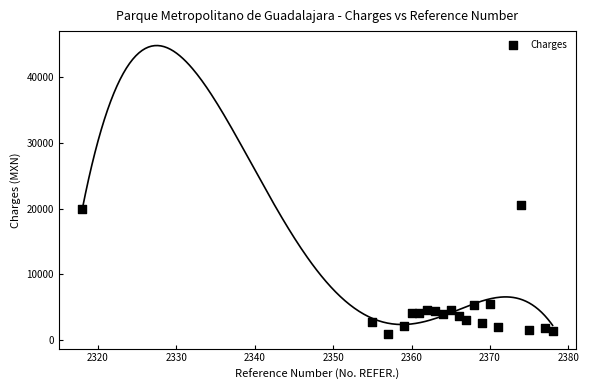

What is the range of X values (max minus min)?

60.0